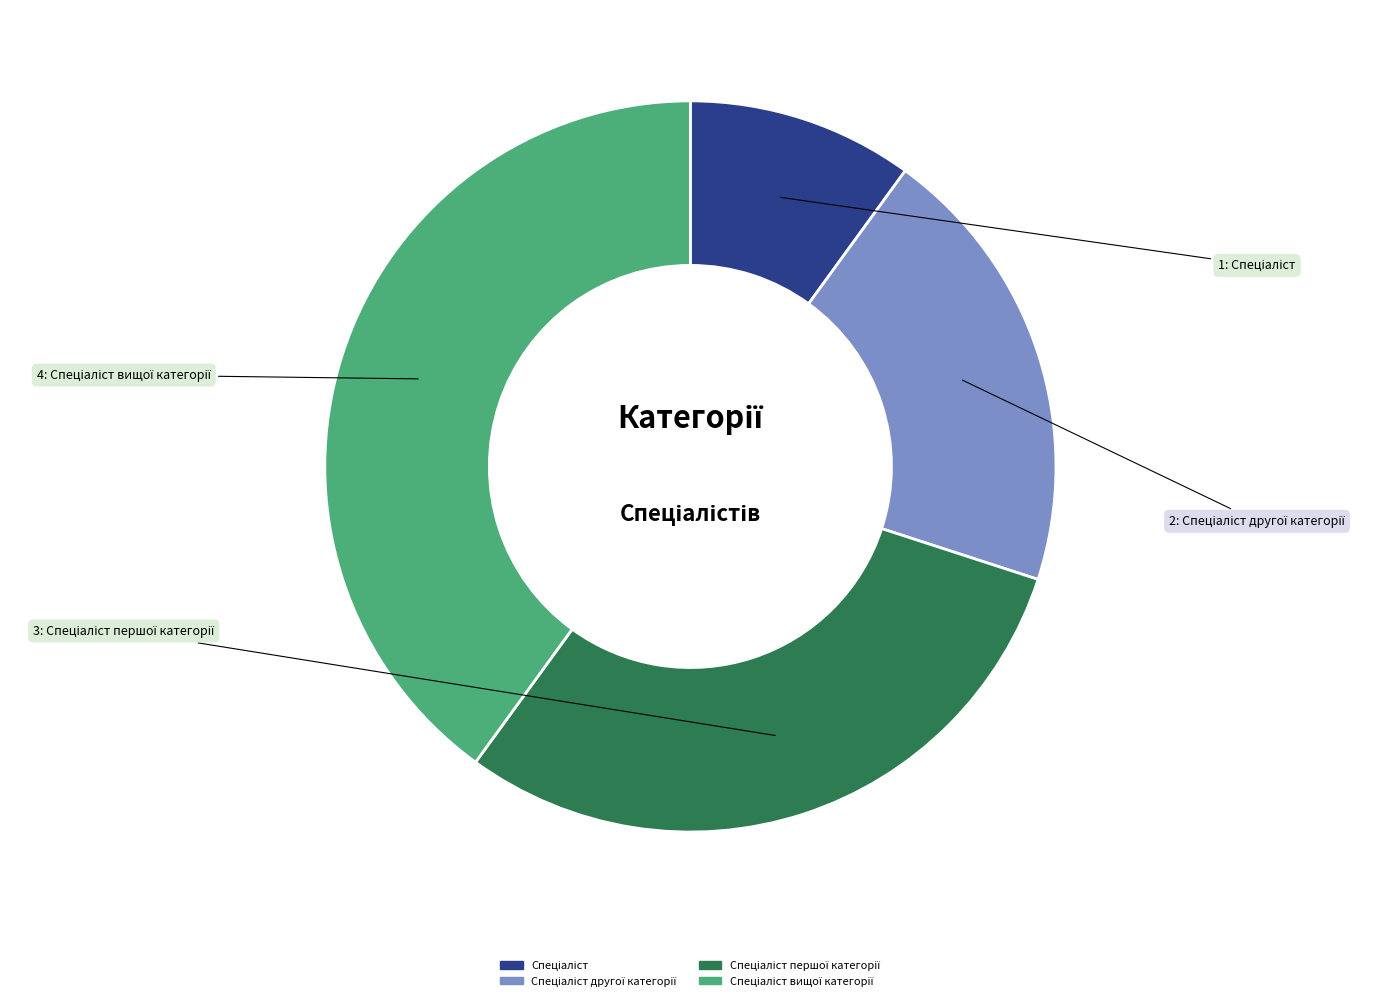

Is there any slice that represents more than half of the pie?

No